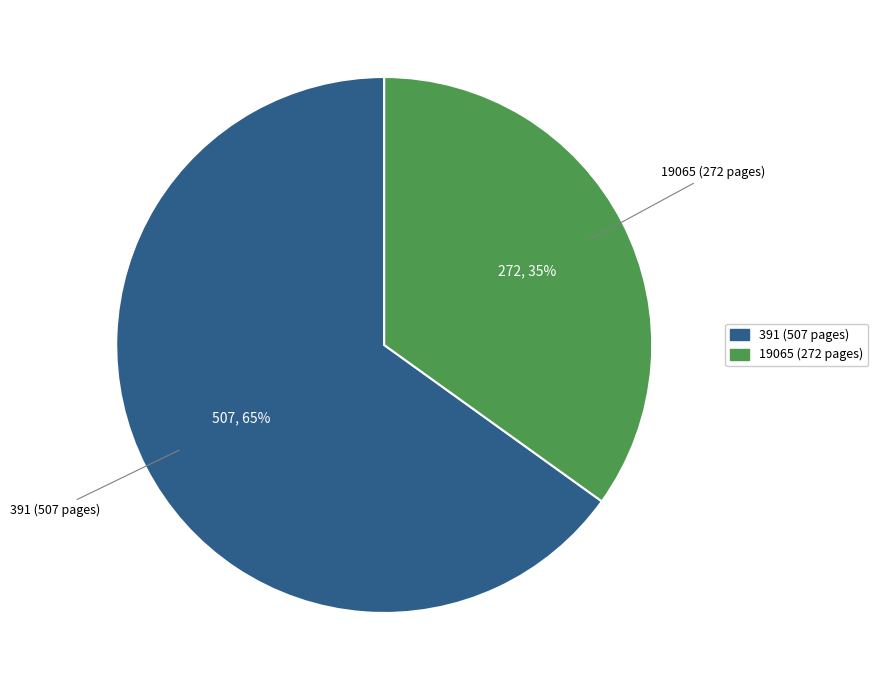

Is it true that 19065 is 35% of the pie?

True